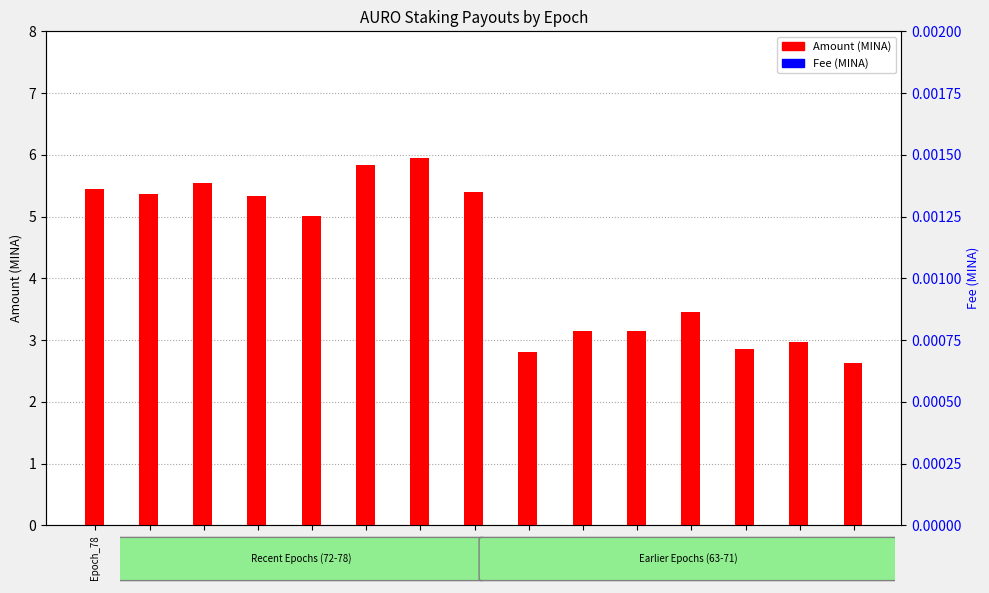

What is the difference between the Amount values at Epoch_71 and Epoch_66?

2.5